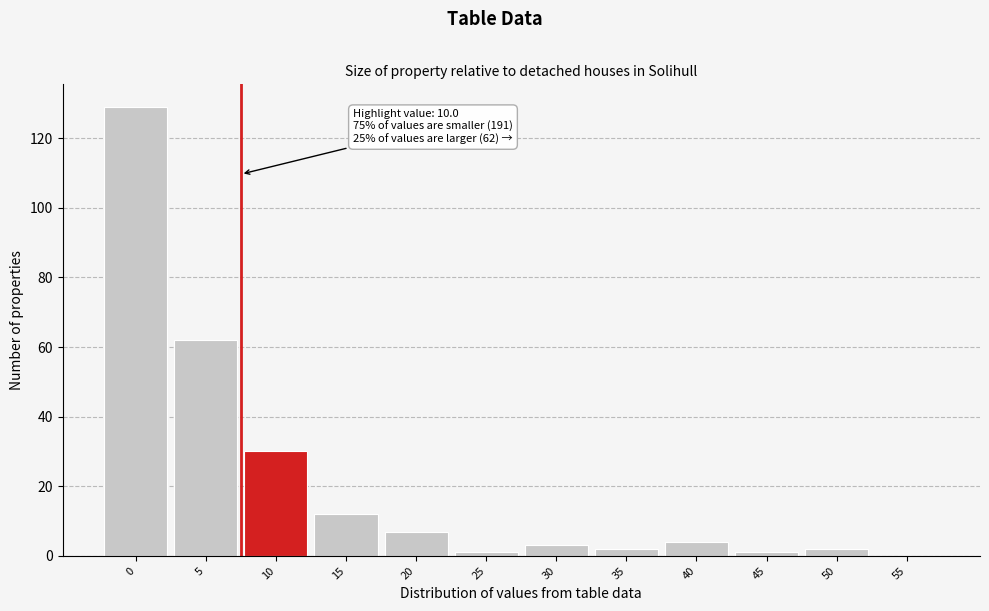

Reading left to right, list all the values displayed in this chart.

0=129	5=62	10=30	15=12	20=7	25=1	30=3	35=2	40=4	45=1	50=2	55=0